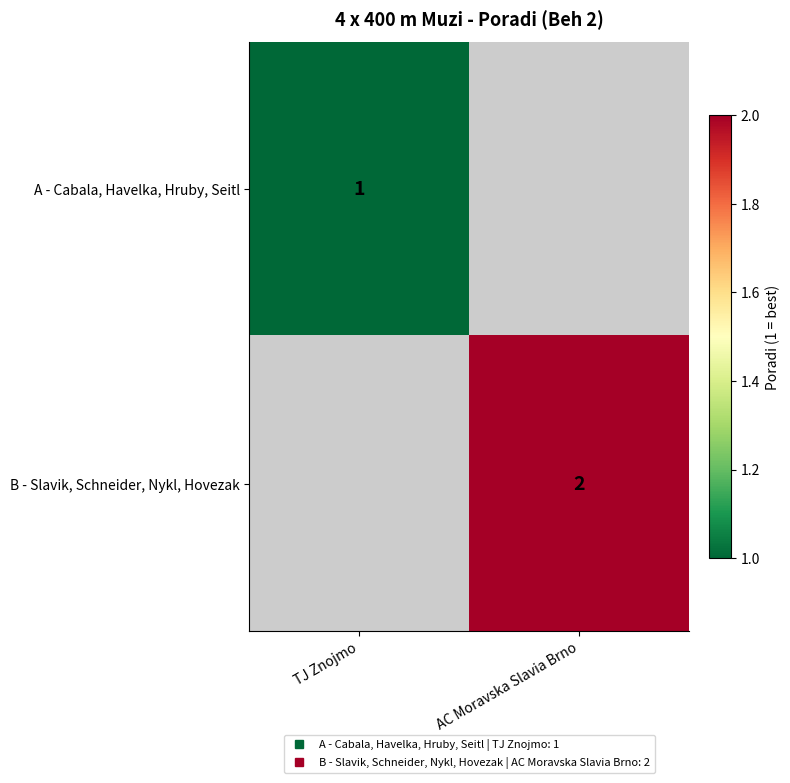

List the labels in order of B - Slavik, Schneider, Nykl, Hovezak value, smallest first.

TJ Znojmo, AC Moravska Slavia Brno